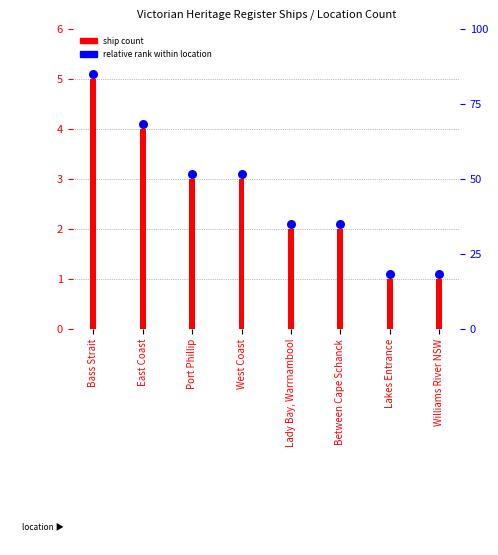

What is the total value across all series at Lady Bay, Warrnambool?

4.1